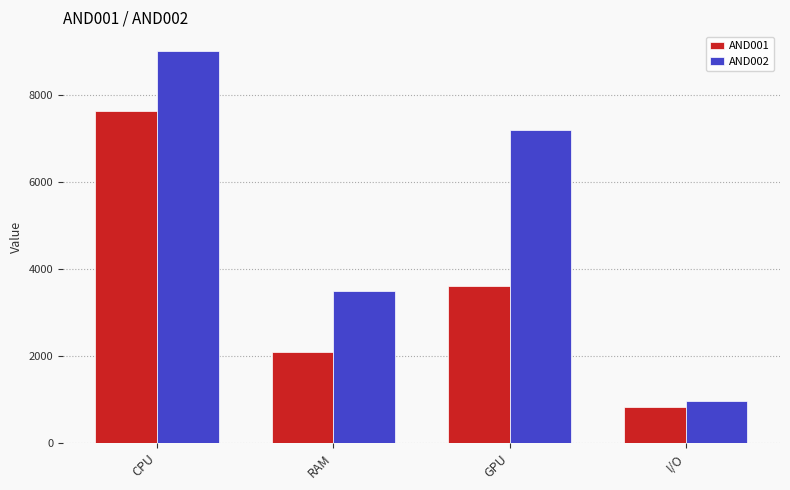

What is the total value across all series at I/O?

1804